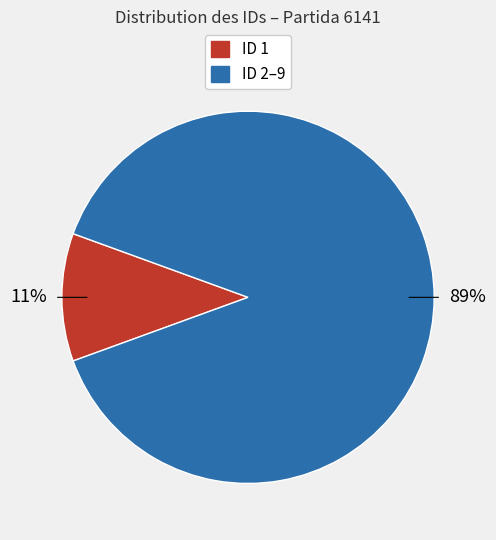

To the nearest percent, what is the average slice percentage?

50%